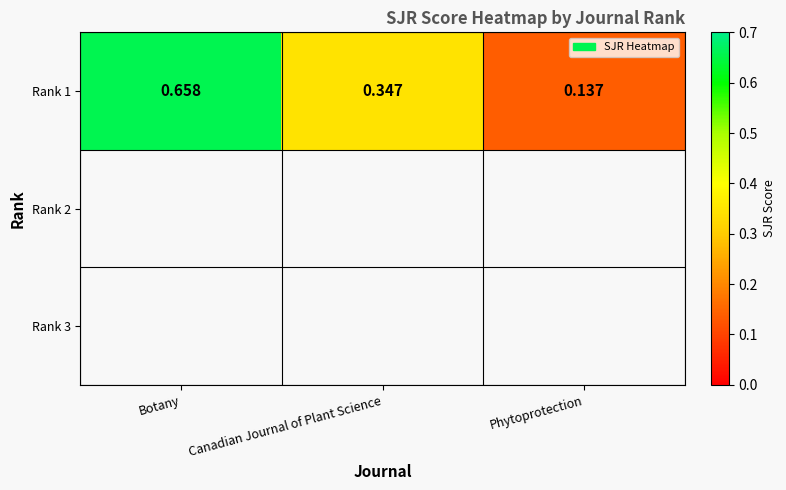

Rank the categories by value from highest to lowest.

Botany, Canadian Journal of Plant Science, Phytoprotection